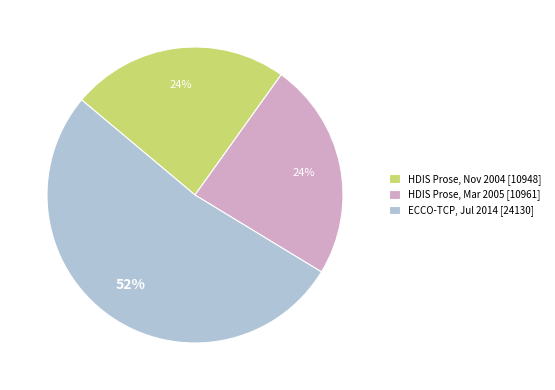

To the nearest percent, what is the average slice percentage?

33%